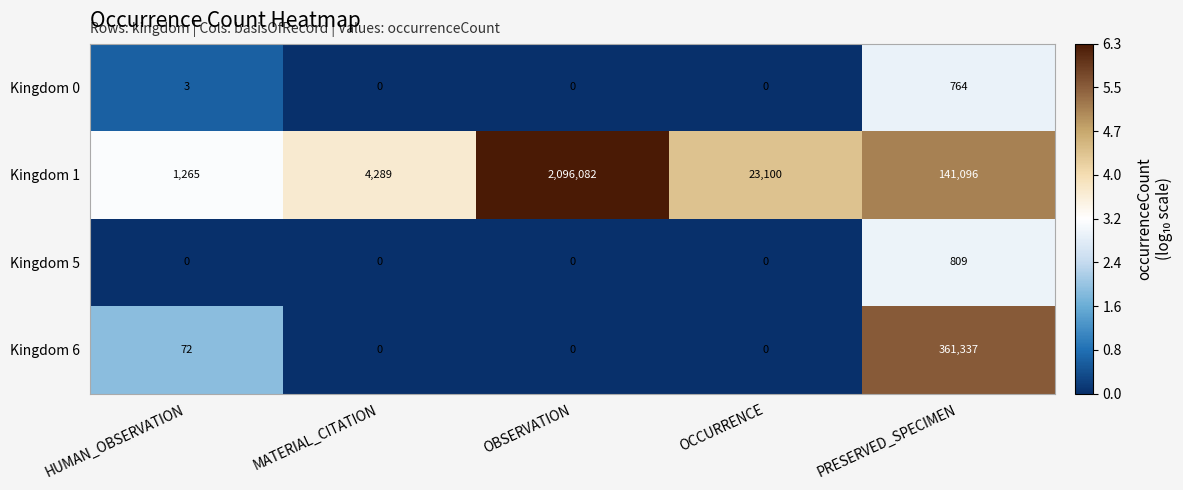

Which category has the highest value across all series?

OBSERVATION